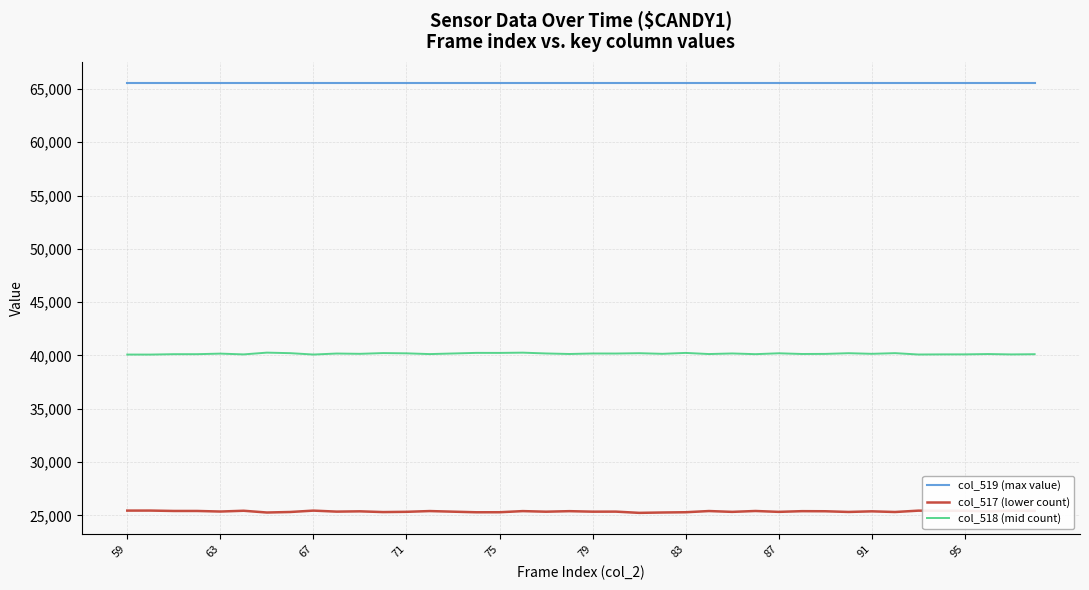

At how many categories does at least one series exceed 35910?

40